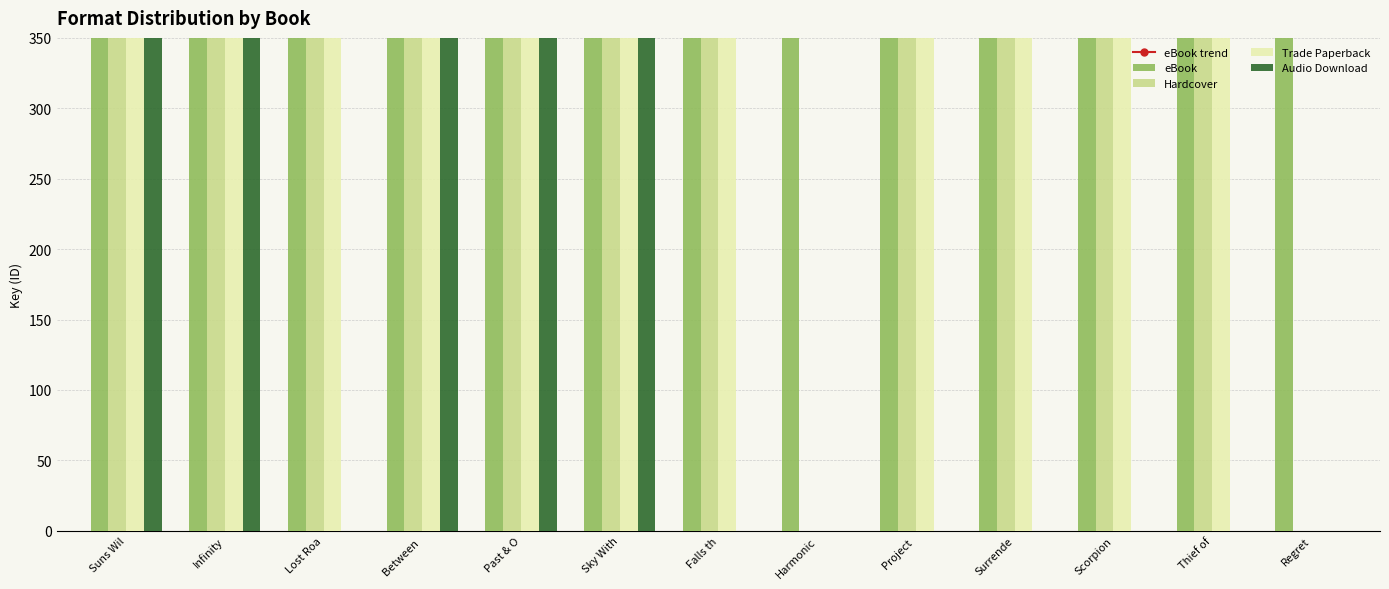

Rank the series by their maximum value, from lowest to highest.

Audio Download, eBook trend, eBook, Hardcover, Trade Paperback